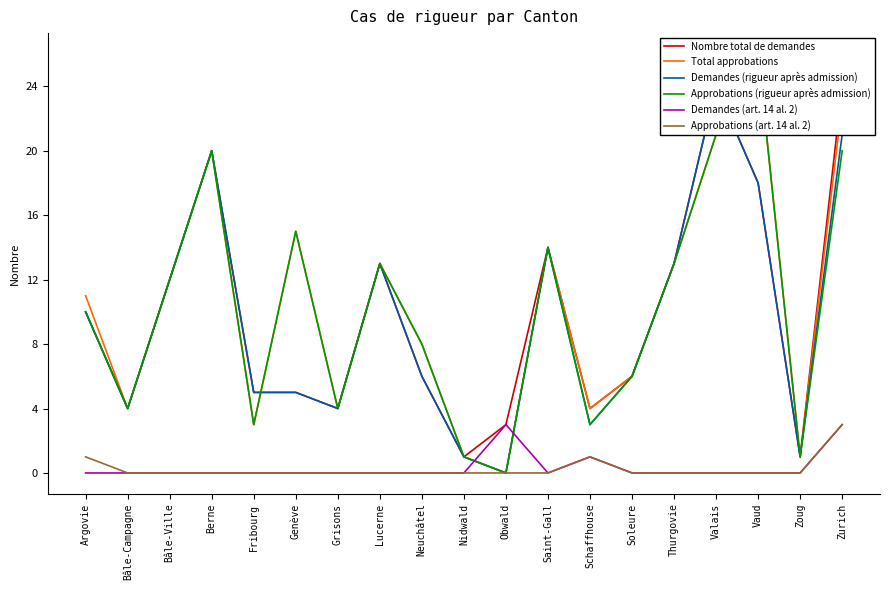

What is the sum of all Demandes (art. 14 al. 2) values?

7